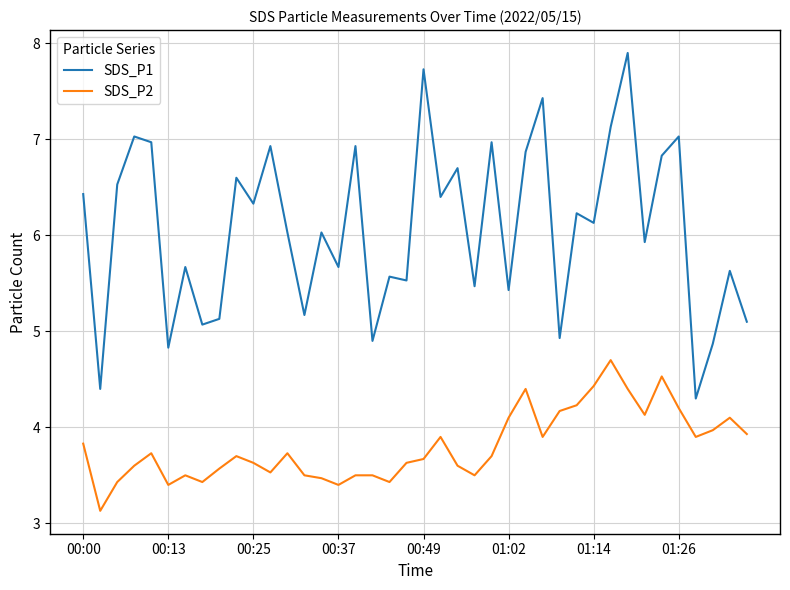

True or false: SDS_P2 and SDS_P1 intersect in this chart.

False